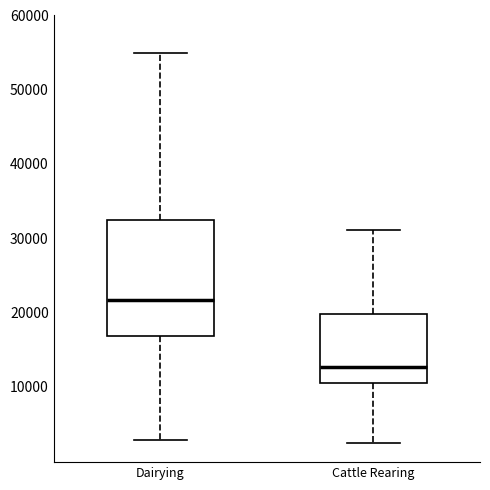

Reading left to right, read every box against the y-axis: the position of its median line, the range the box covers, and the ends of its whiskers. The values are not printed on the chart, so give them approximately, as read against the axis.

Dairying: median 22000, box 17000 to 32000, whiskers 3000 to 55000
Cattle Rearing: median 13000, box 10000 to 20000, whiskers 2000 to 31000